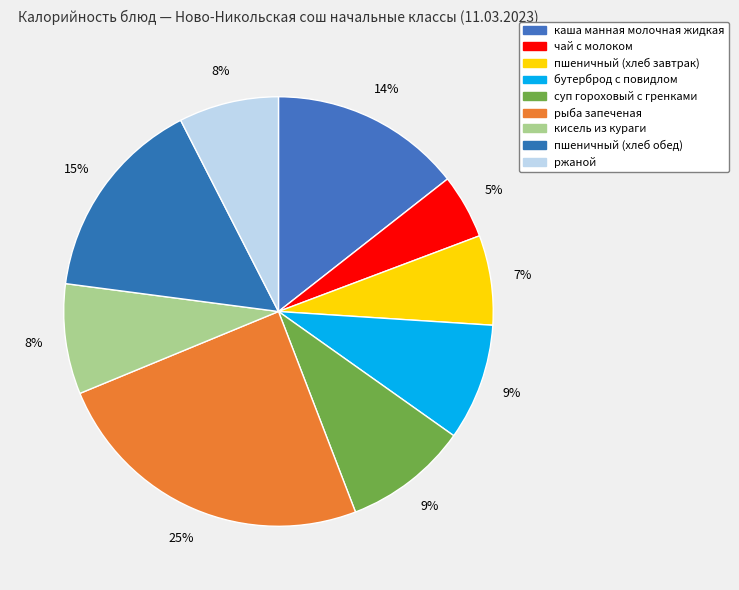

Count the number of slices in the pie.

9